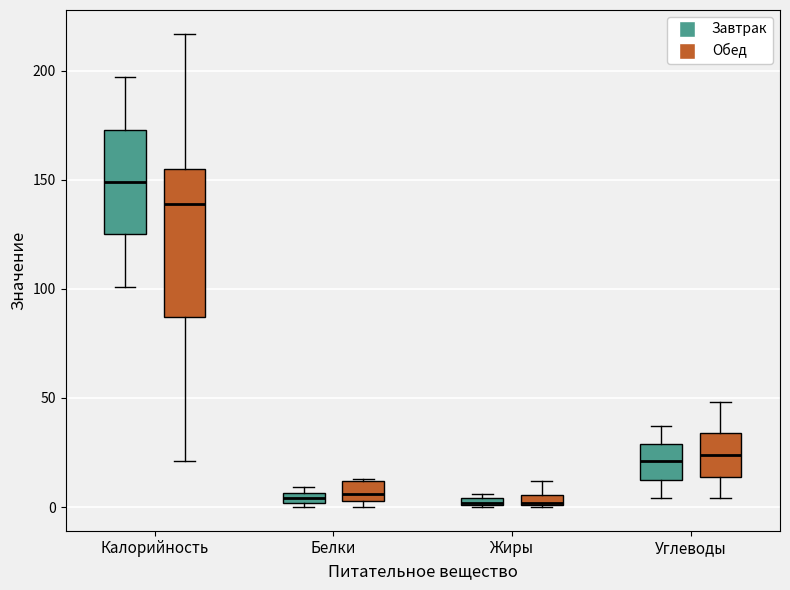

Which box is the tallest, from its lower edge to its upper edge?

Калорийность (Обед)